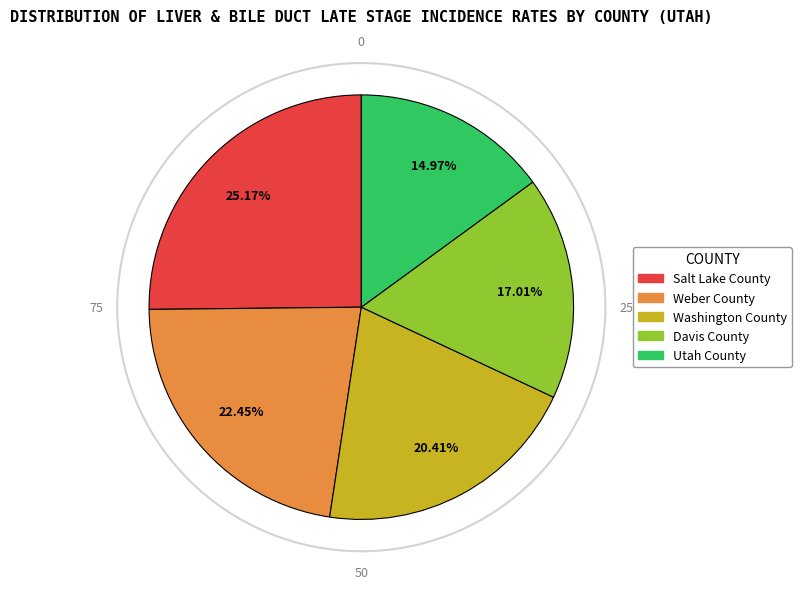

Rank the categories by value from lowest to highest.

Utah County, Davis County, Washington County, Weber County, Salt Lake County